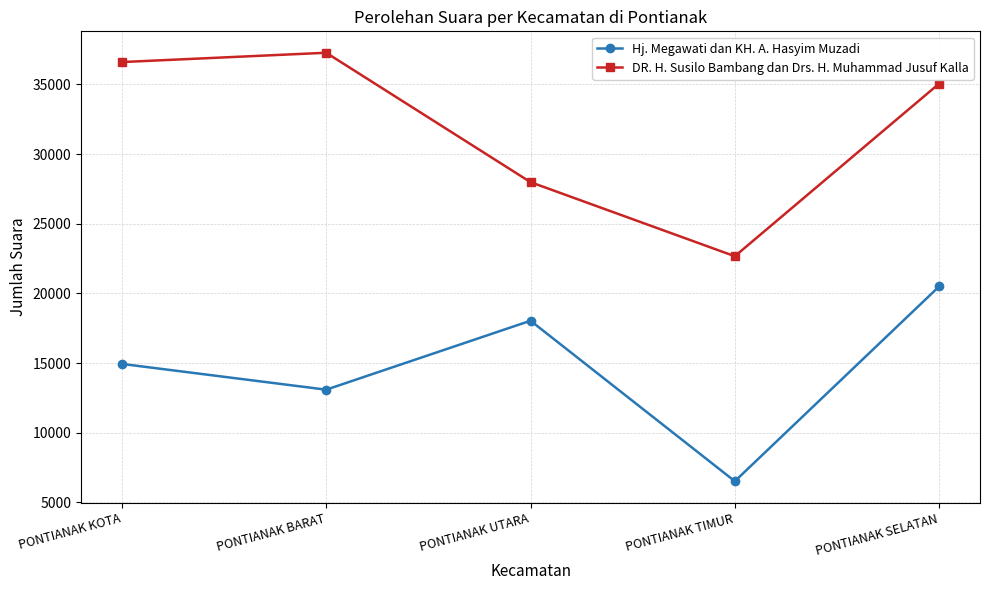

Does the chart have visible grid lines?

Yes